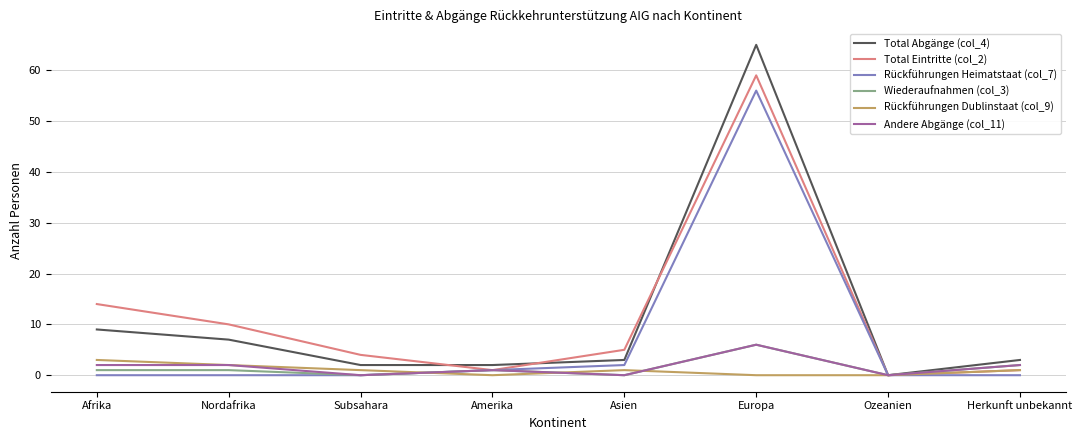

At which label is Wiederaufnahmen (col_3) closest to 3?

Herkunft unbekannt